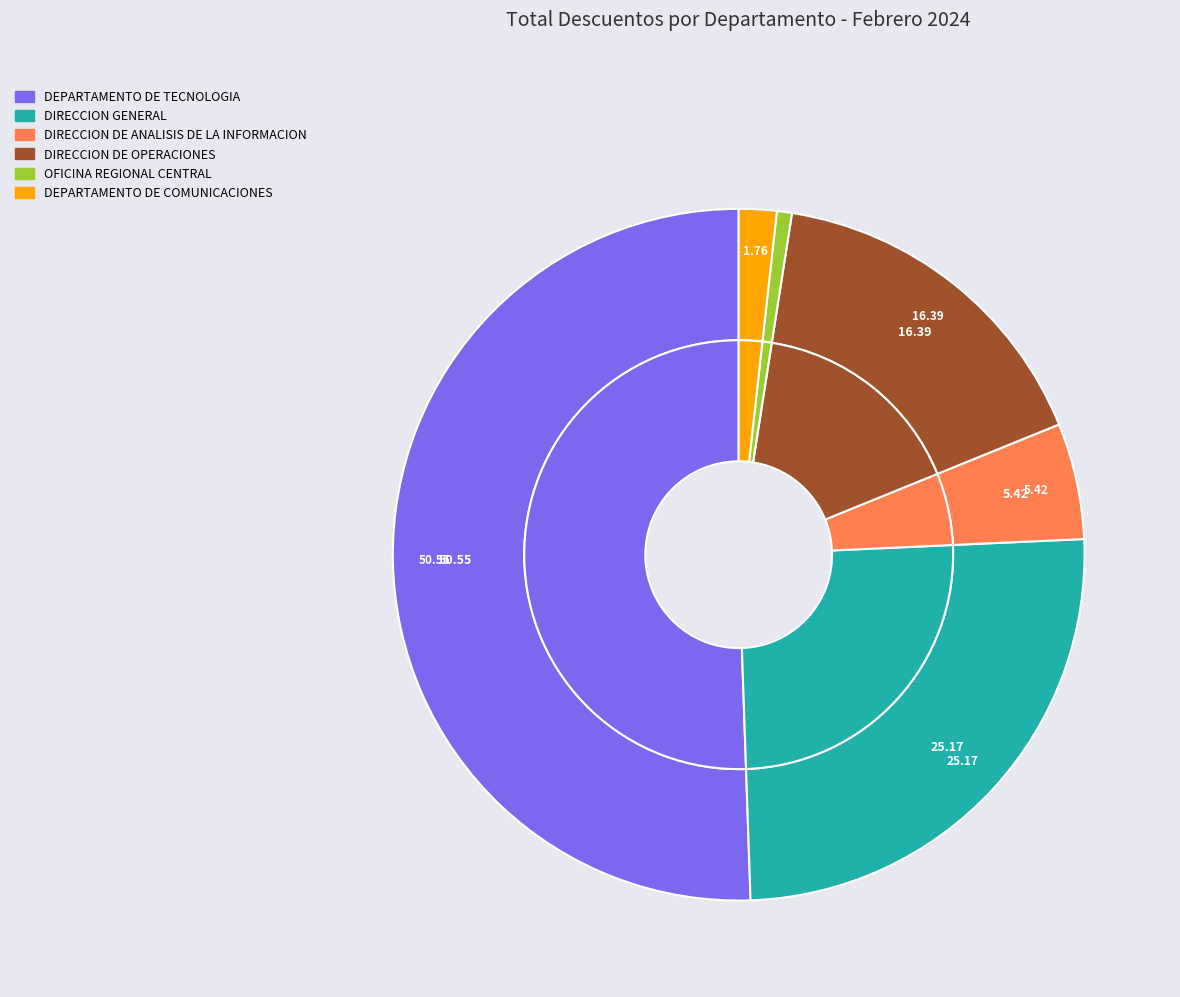

The DIRECCION DE ANALISIS DE LA INFORMACION slice represents 5% of the pie. True or false?

True